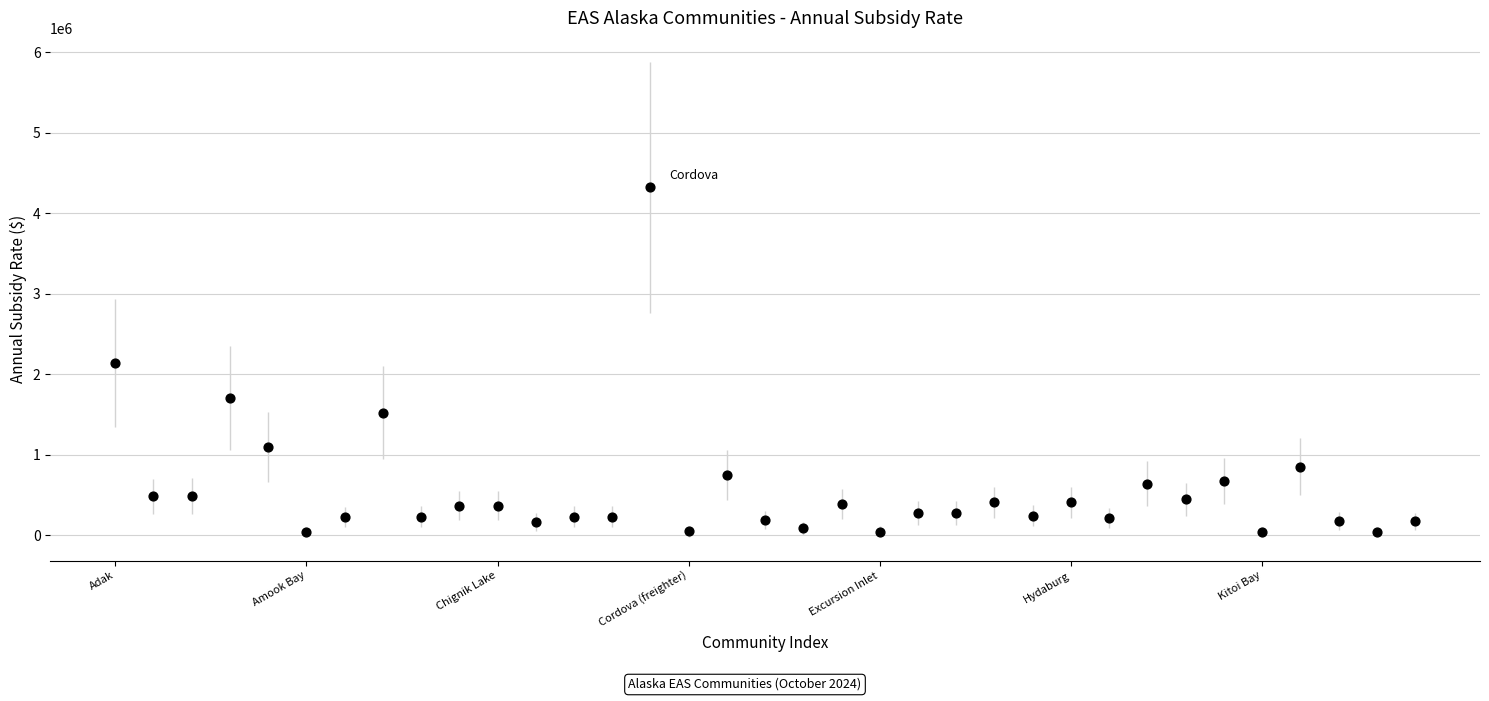

What is the range of Y values (max minus min)?

4280357